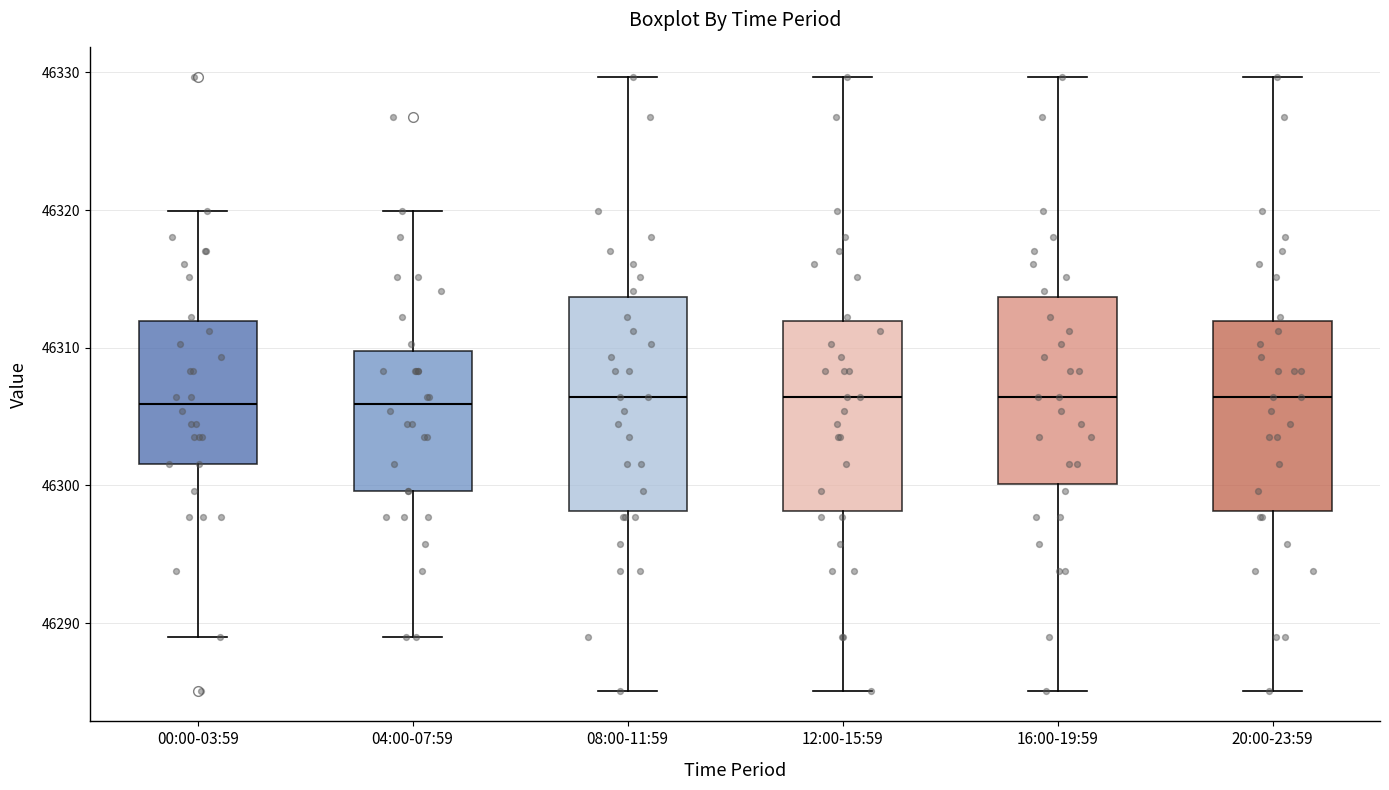

Which box is the tallest, from its lower edge to its upper edge?

08:00-11:59